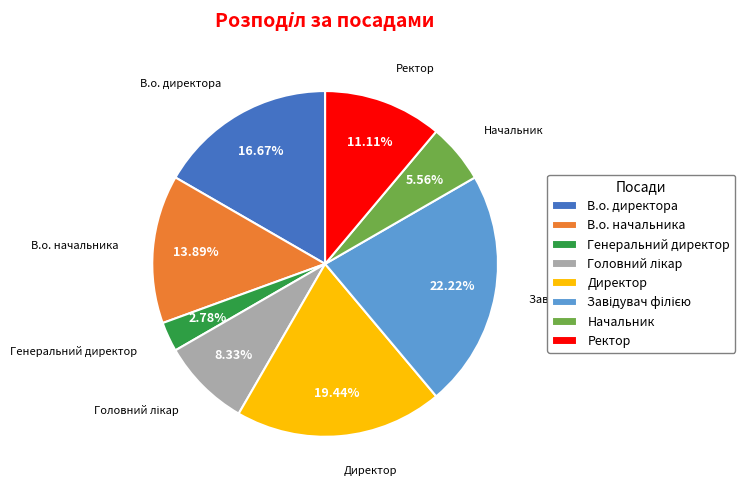

Between В.о. начальника and Ректор, which is larger?

В.о. начальника